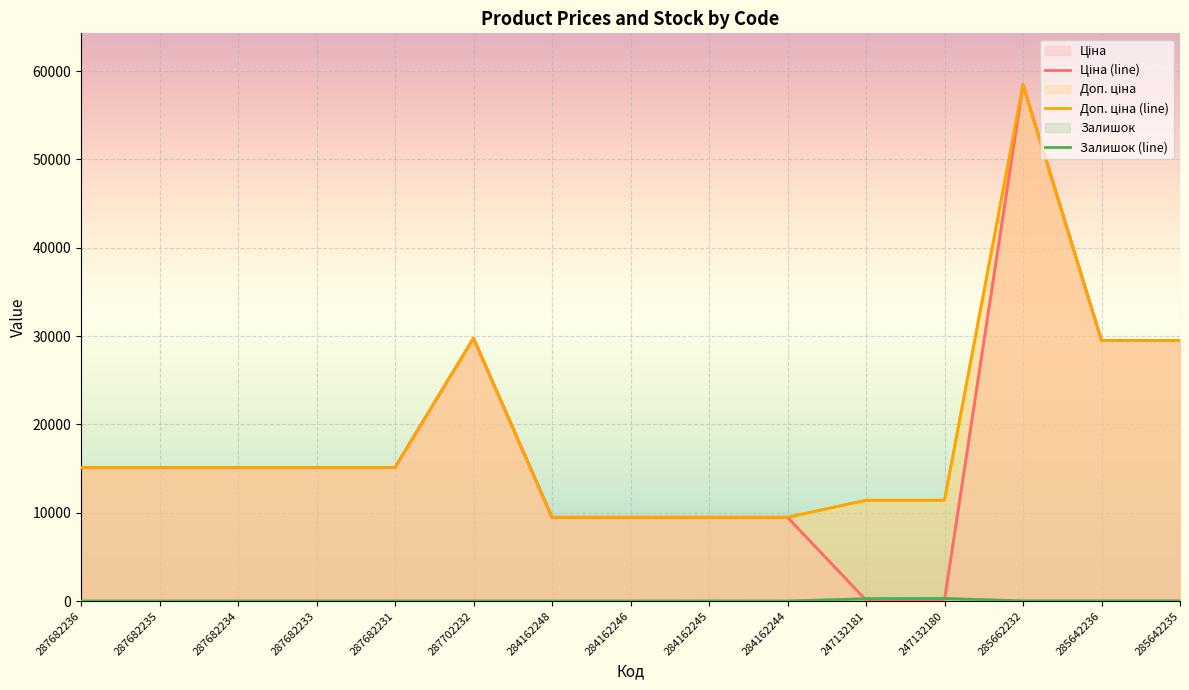

What position from the left is 287682233?

4